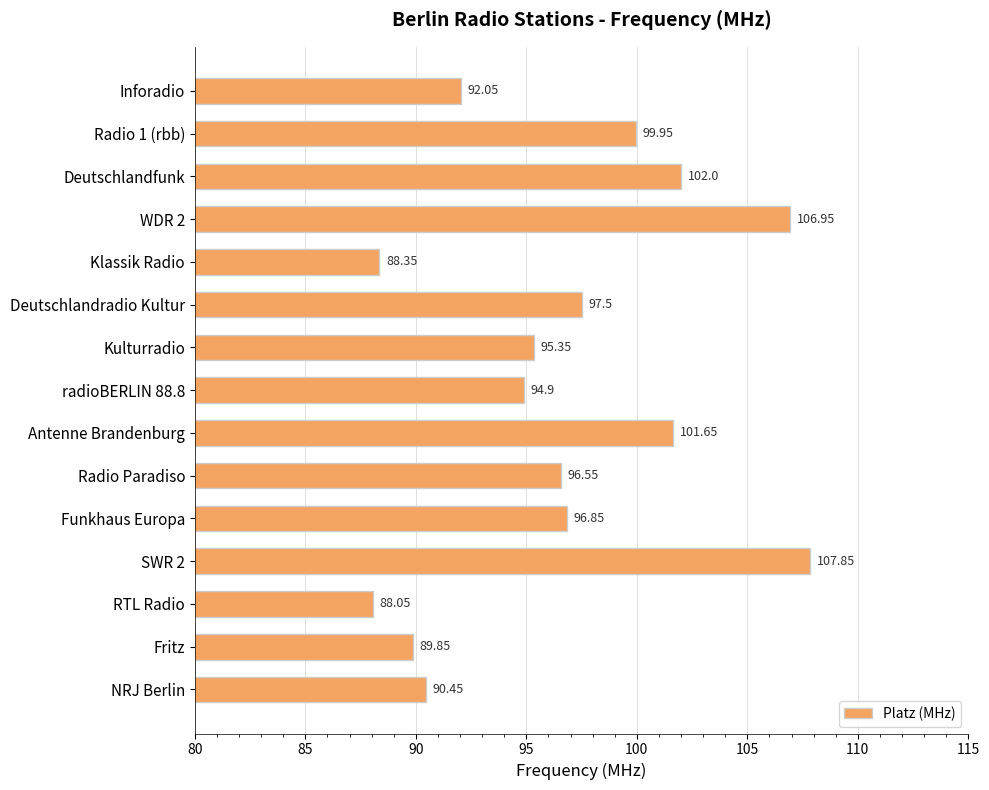

How many data points does each series have?

15